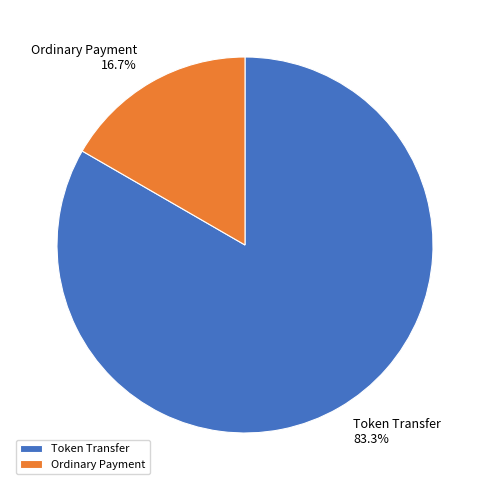

Count the number of slices in the pie.

2